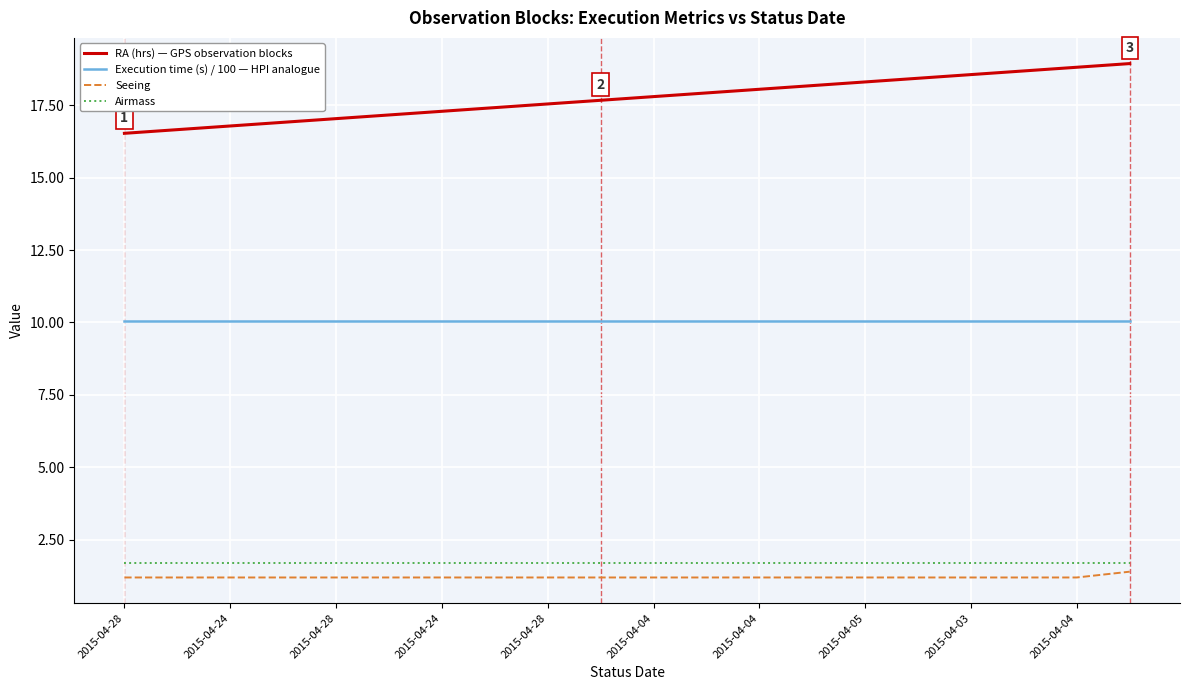

Reading left to right, transcribe all the data shown in this chart.

RA (hrs) — GPS observation blocks: 16.5	16.7	16.8	16.9	17.0	17.2	17.3	17.4	17.5	17.7	17.8	17.9	18.0	18.2	18.3	18.4	18.6	18.7	18.8	18.9
Execution time (s) / 100 — HPI analogue: 10.1	10.1	10.1	10.1	10.1	10.1	10.1	10.1	10.1	10.1	10.1	10.1	10.1	10.1	10.1	10.1	10.1	10.1	10.1	10.1
Seeing: 1.2	1.2	1.2	1.2	1.2	1.2	1.2	1.2	1.2	1.2	1.2	1.2	1.2	1.2	1.2	1.2	1.2	1.2	1.2	1.4
Airmass: 1.7	1.7	1.7	1.7	1.7	1.7	1.7	1.7	1.7	1.7	1.7	1.7	1.7	1.7	1.7	1.7	1.7	1.7	1.7	1.7